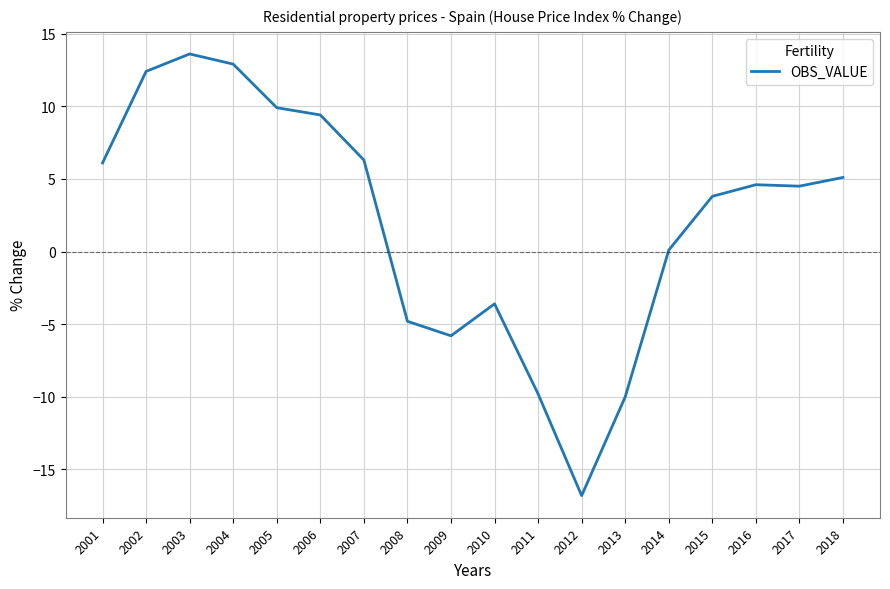

Which has a higher value, 2011 or 2012?

2011